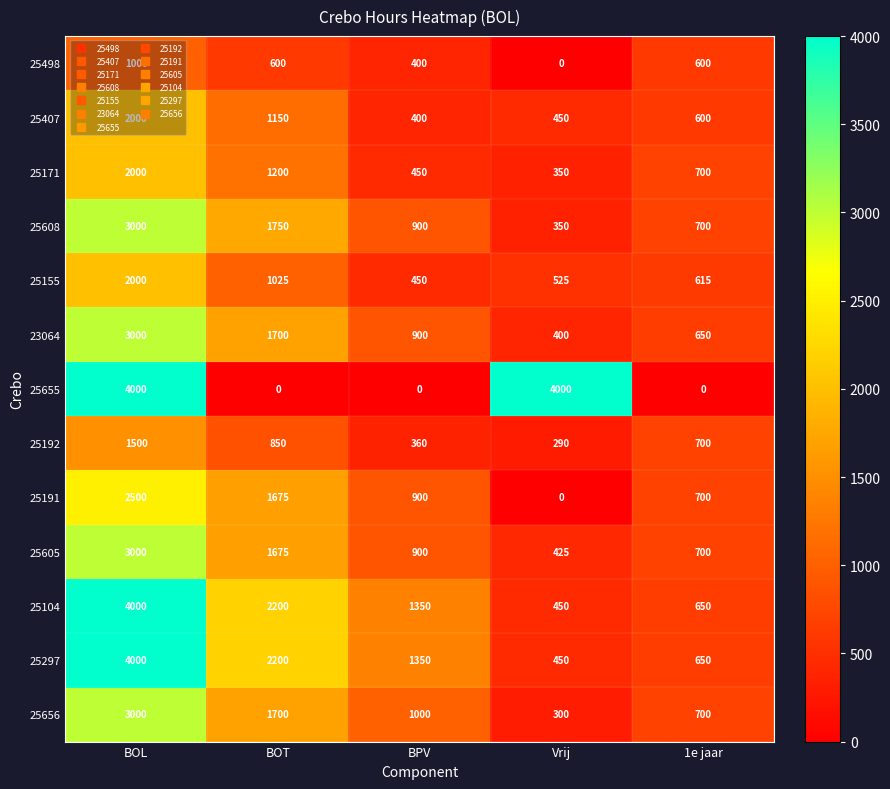

What is the sum of the 25605 values at Vrij and BOL?

3425